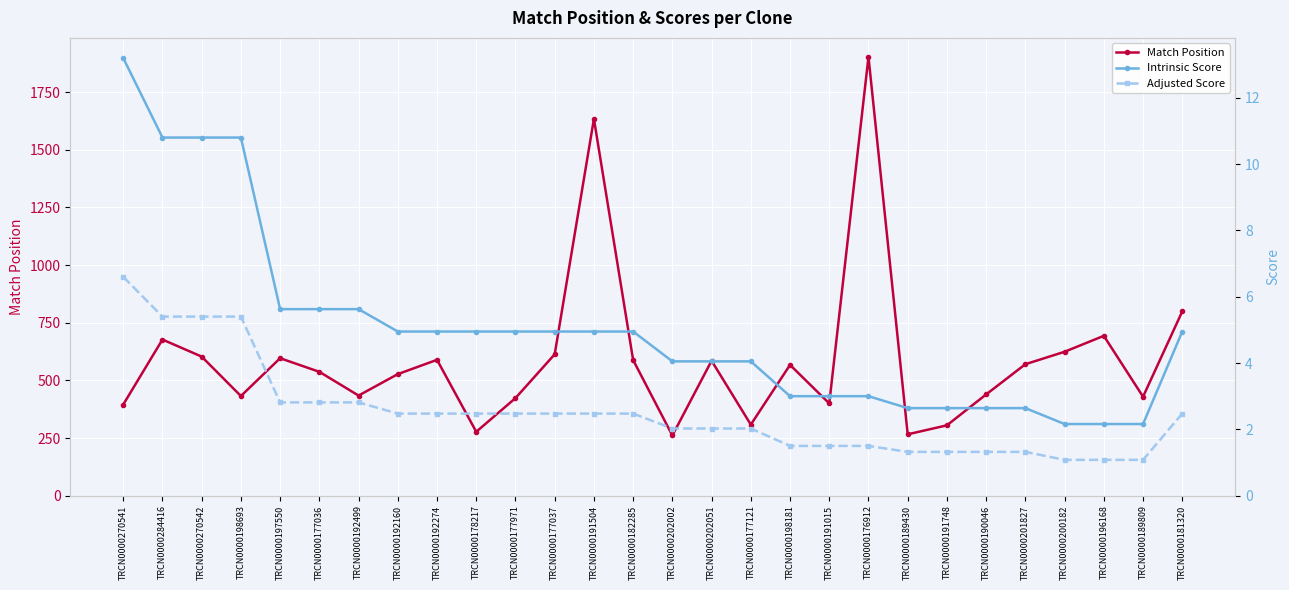

What are all the series names shown in the legend?

Match Position, Intrinsic Score, Adjusted Score